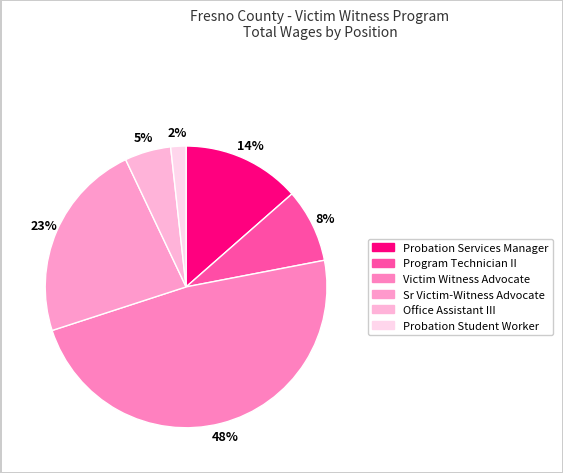

Combined, do Probation Services Manager and Probation Student Worker account for over 50%?

No